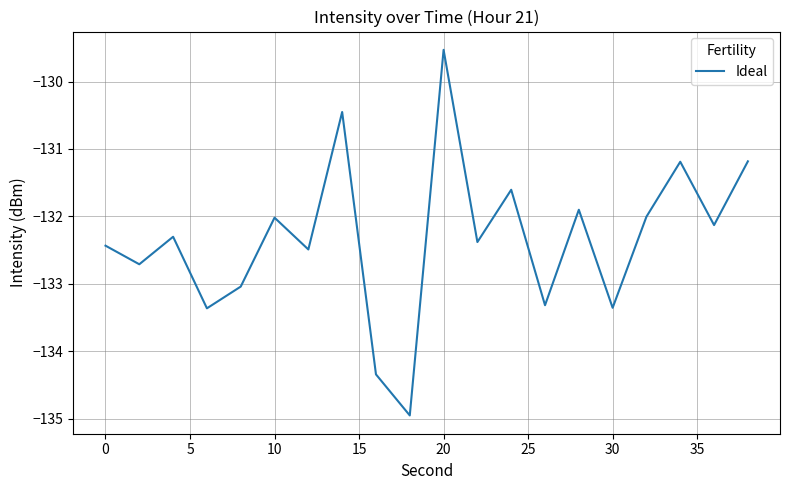

What is the greatest value displayed?

-129.5